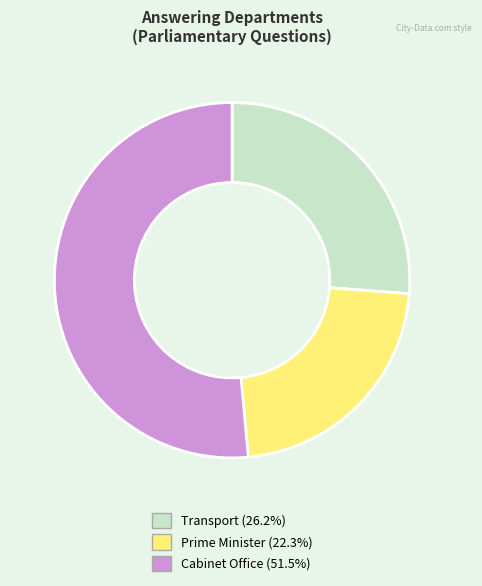

Which slice represents more than half of the pie?

Cabinet Office